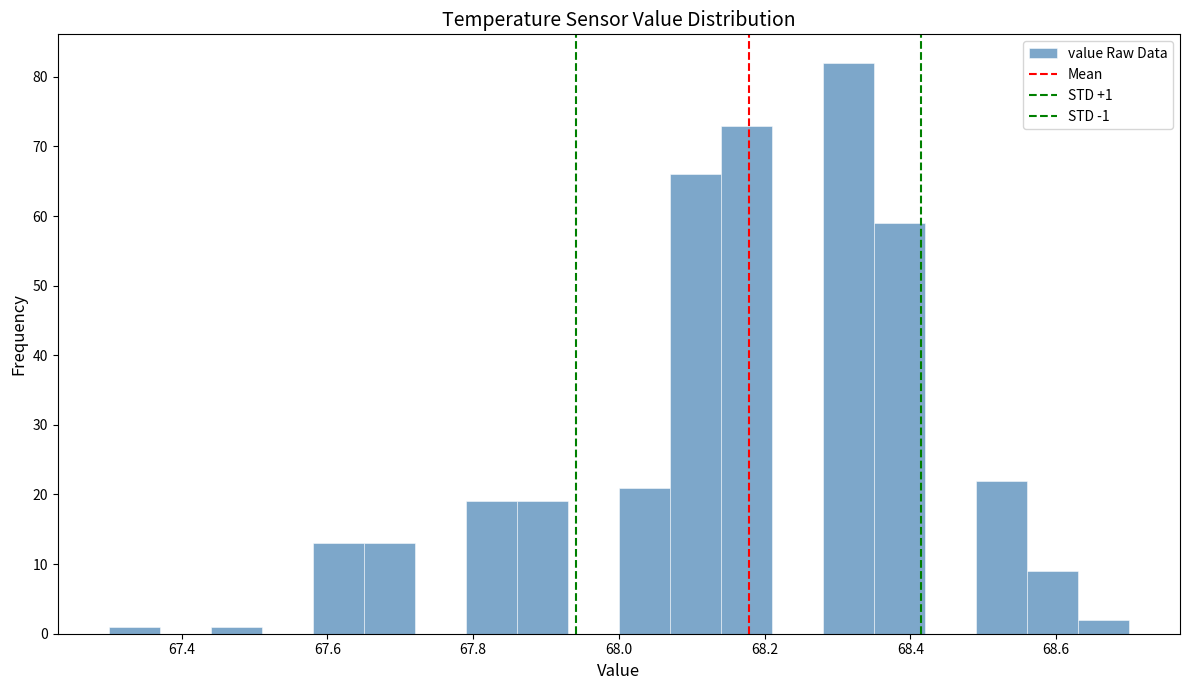

Around what value on the x-axis is the tallest bar? Give the approximate position of its centre, as read against the axis.

68.32